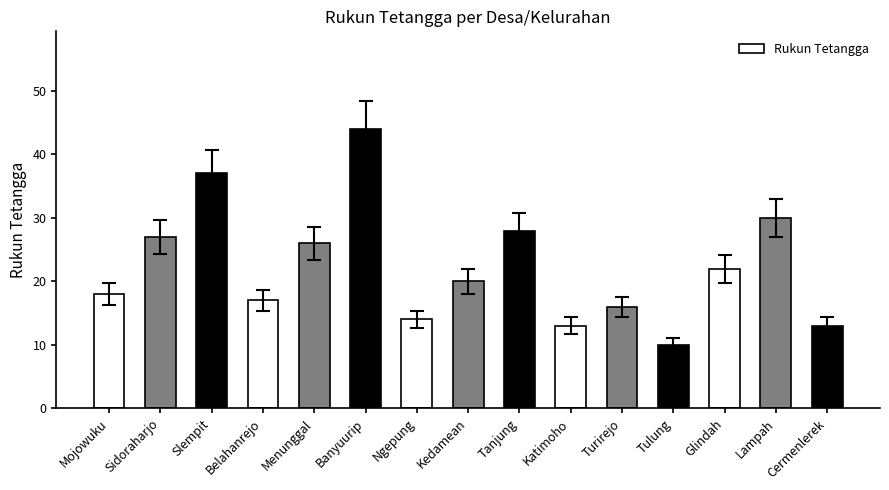

Reading left to right, extract all data points from this chart.

Mojowuku=18	Sidoraharjo=27	Slempit=37	Belahanrejo=17	Menunggal=26	Banyuurip=44	Ngepung=14	Kedamean=20	Tanjung=28	Katimoho=13	Turirejo=16	Tulung=10	Glindah=22	Lampah=30	Cermenlerek=13